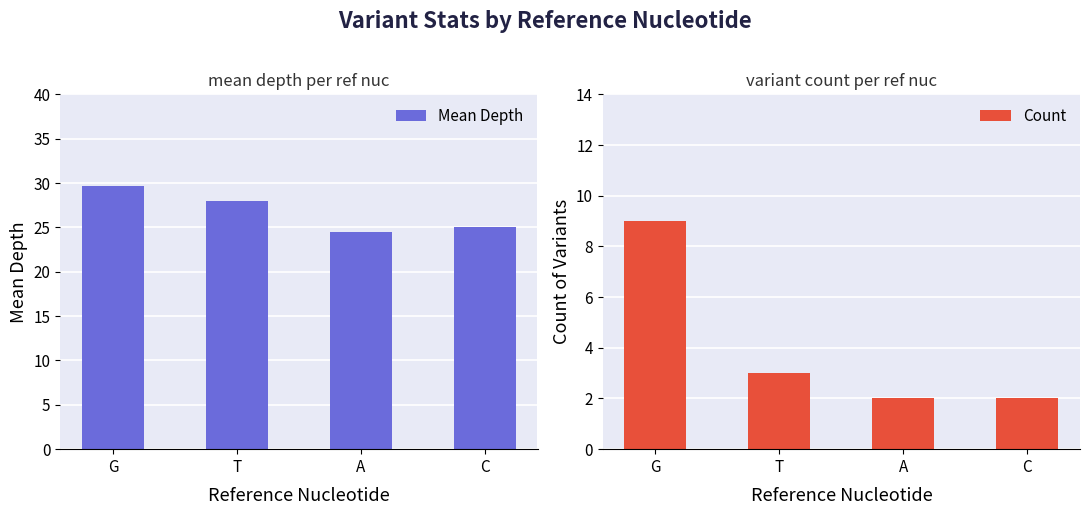

Is the value of Mean Depth at C greater than the value of Count at C?

Yes